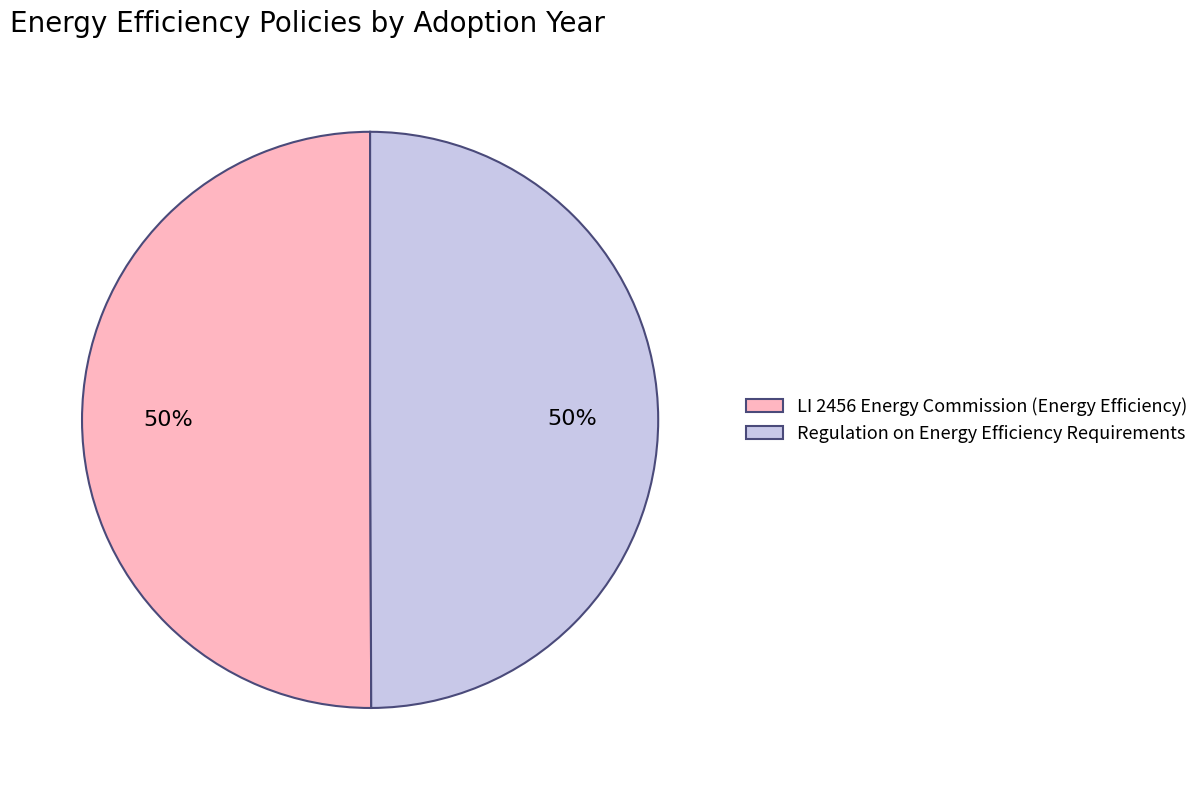

How many slices are in this pie chart?

2